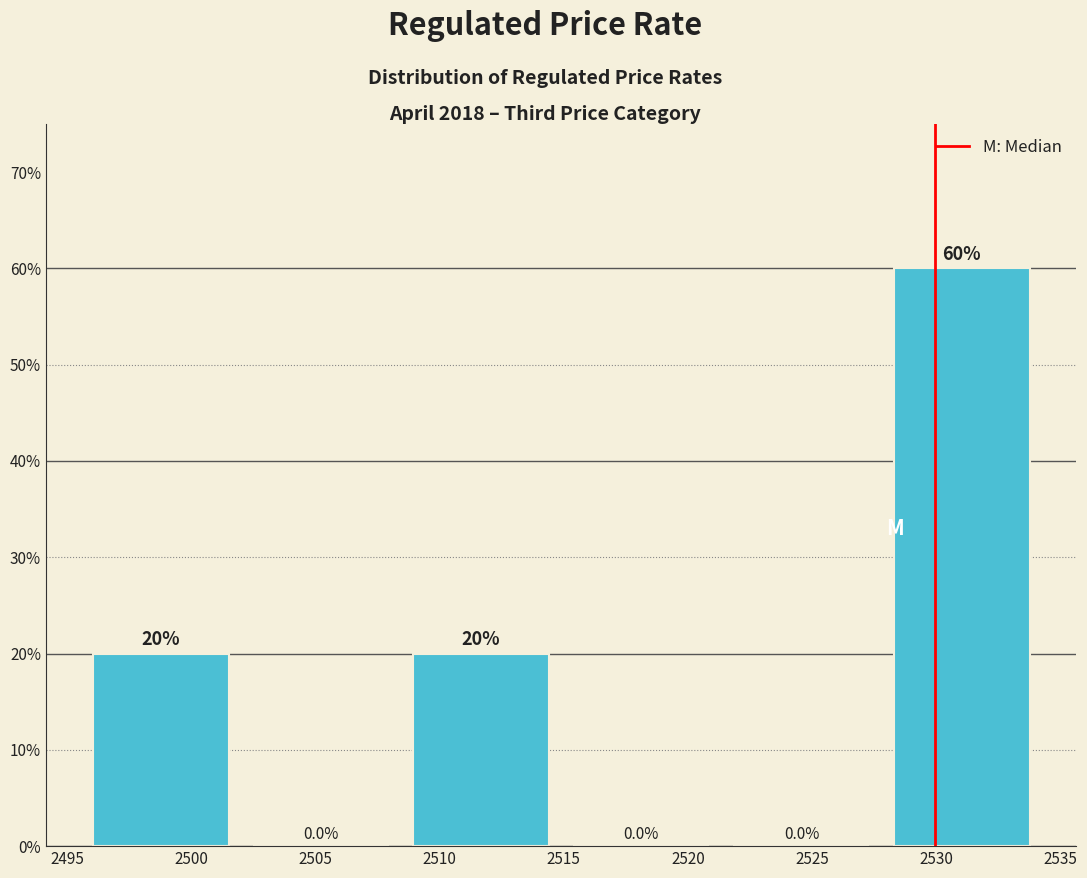

Reading left to right, list every bar in this chart as the range it spans on the x-axis followed by its height. The bar edges are not printed on the chart, so give them approximately, as read against the axis.

2495.5 to 2502.0: 20.0
2502.0 to 2508.5: 0.0
2508.5 to 2515.0: 20.0
2515.0 to 2521.5: 0.0
2521.5 to 2528.0: 0.0
2528.0 to 2534.5: 60.0